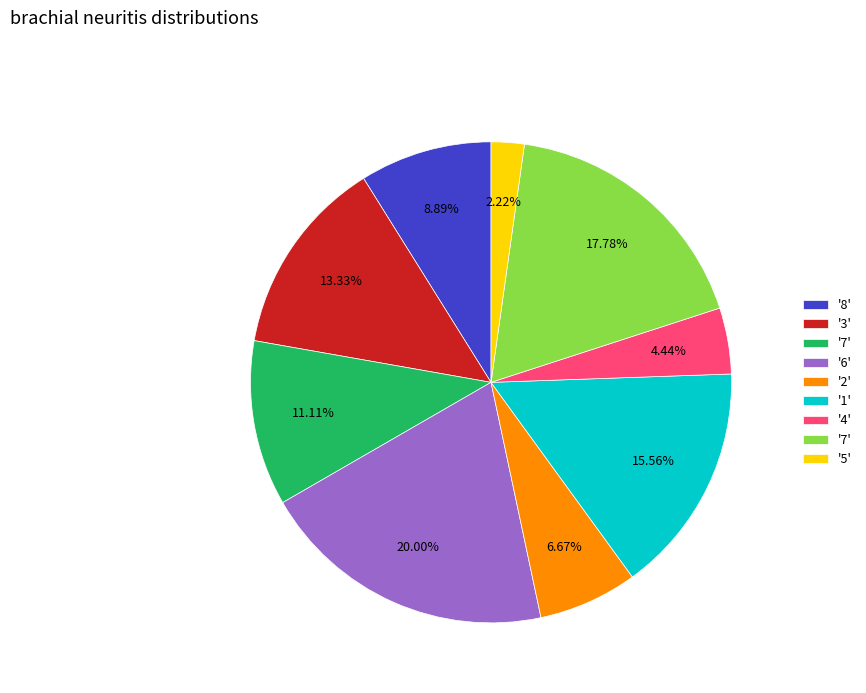

Does any single category account for the majority?

No